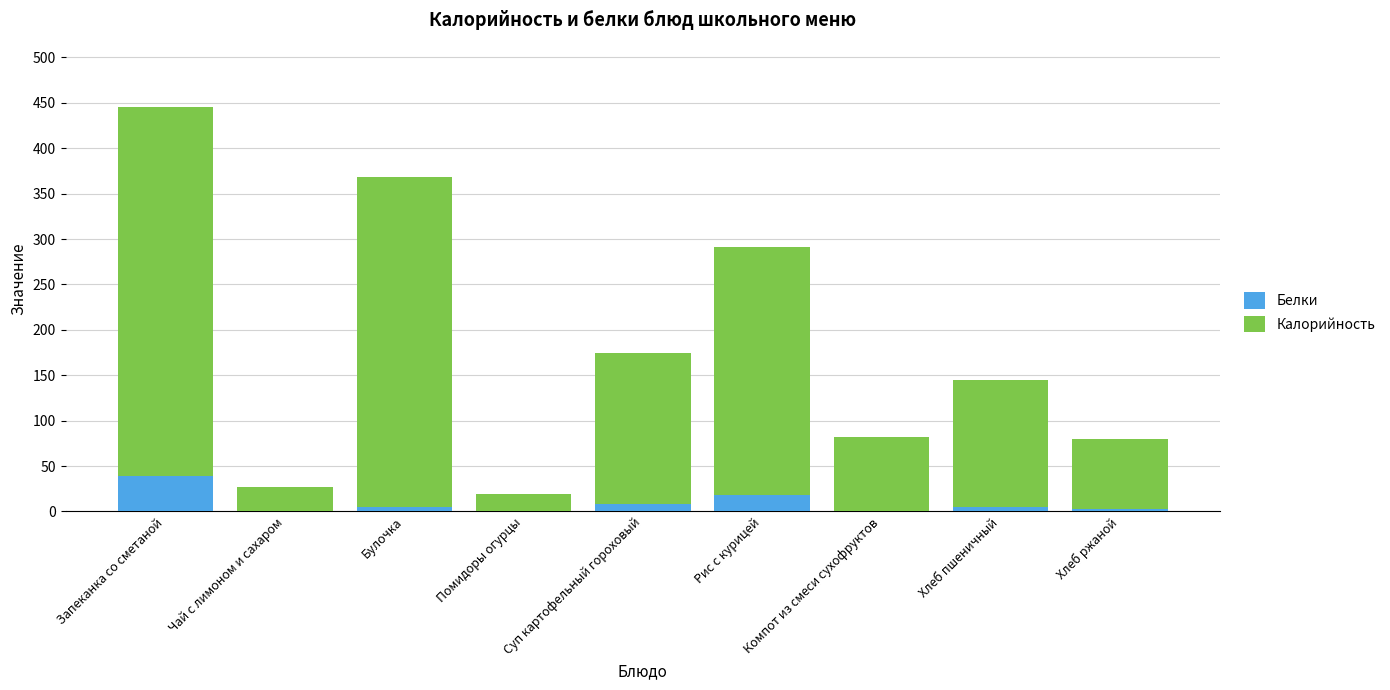

At which category is the sum across all series the highest?

Запеканка со сметаной